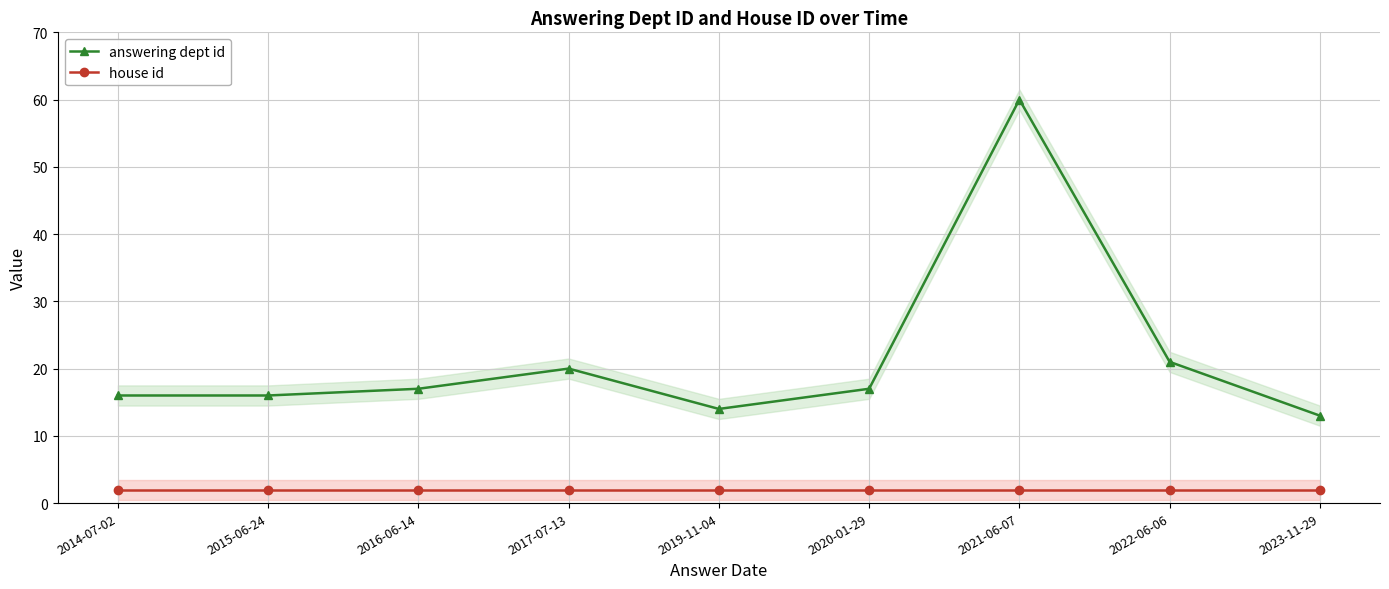

Rank the series by their average value, from lowest to highest.

house id, answering dept id